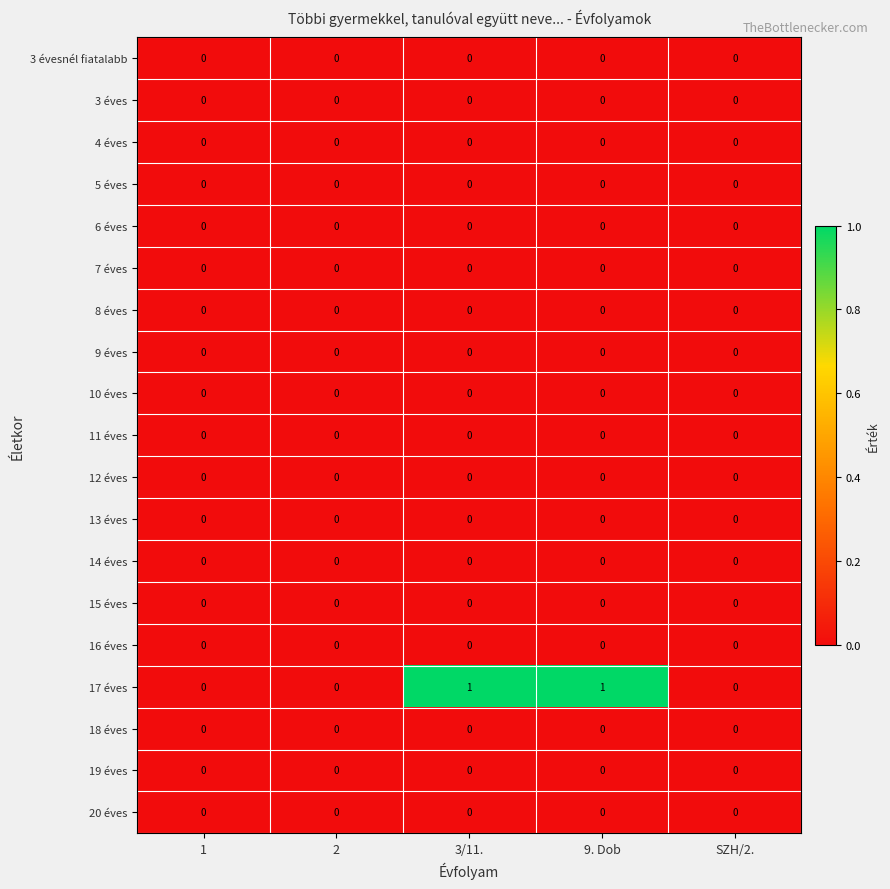

The 13 éves series shows 0 at 3/11.. True or false?

True